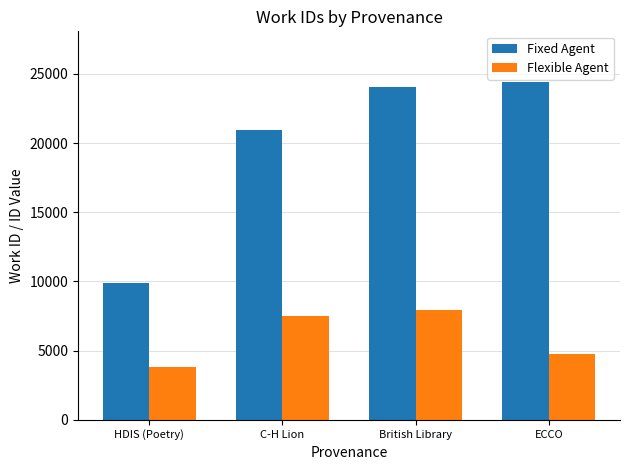

How many data points in Fixed Agent are less than 24087?

2